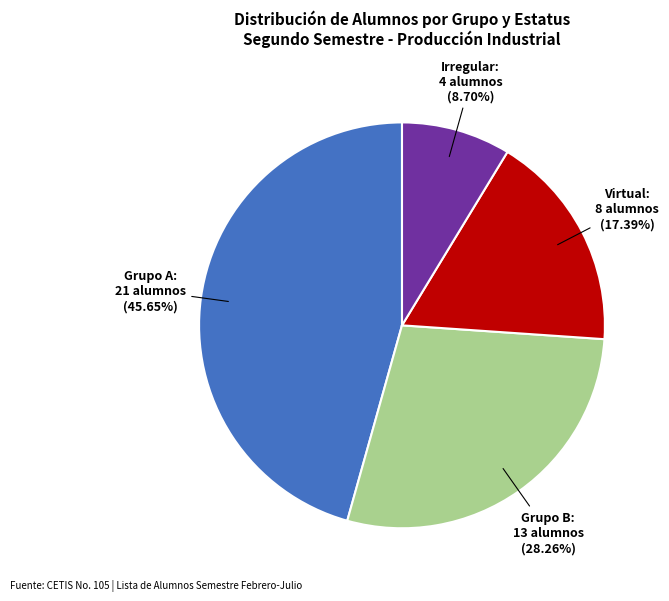

Which category has the biggest portion of the pie?

Grupo A: